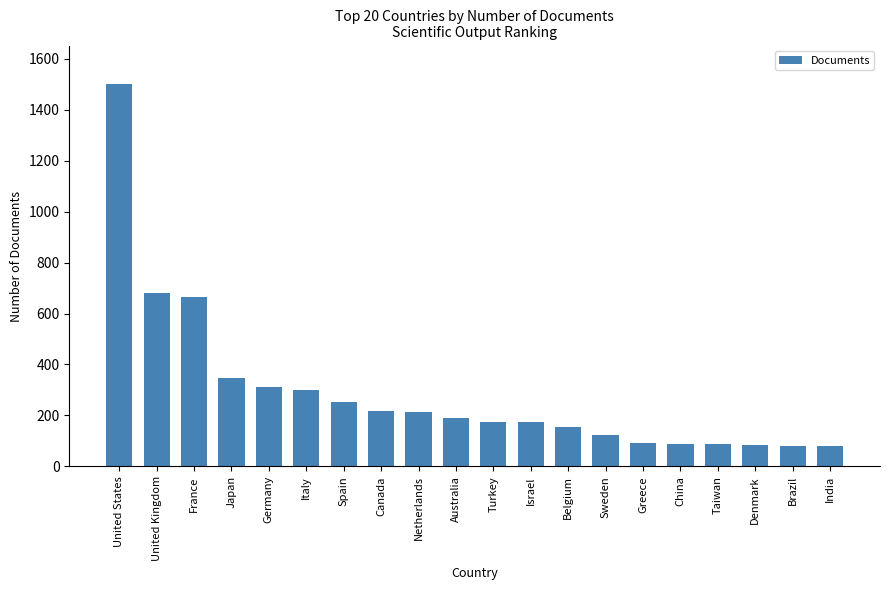

Approximately how many times larger is the value at Belgium compared to Denmark?

1.8